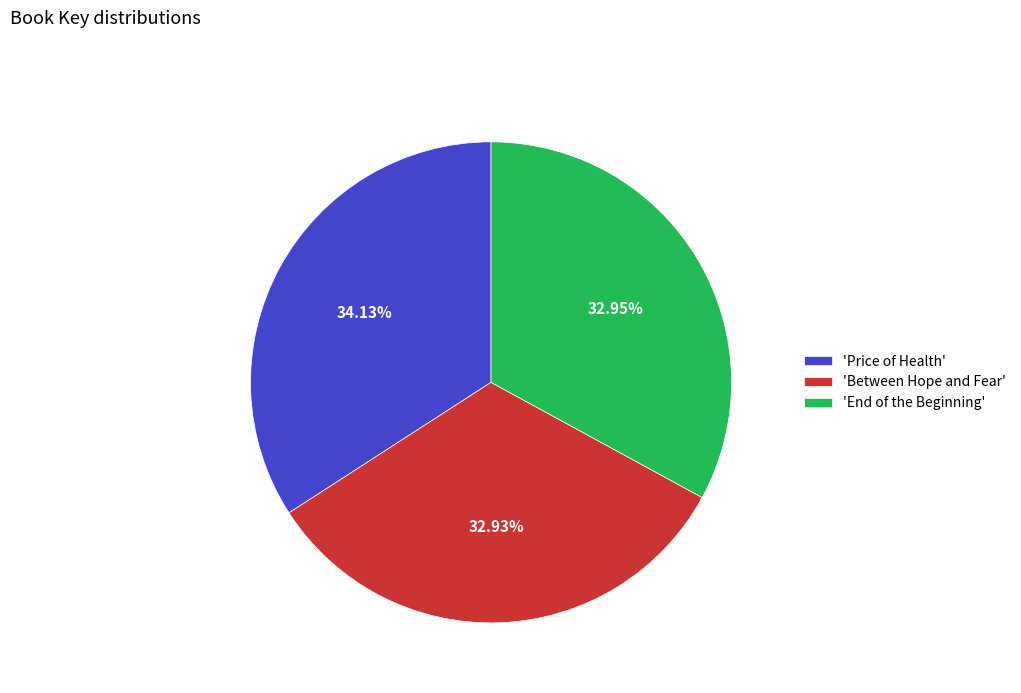

Do 'Between Hope and Fear' and 'End of the Beginning' together represent more than half of the pie?

Yes